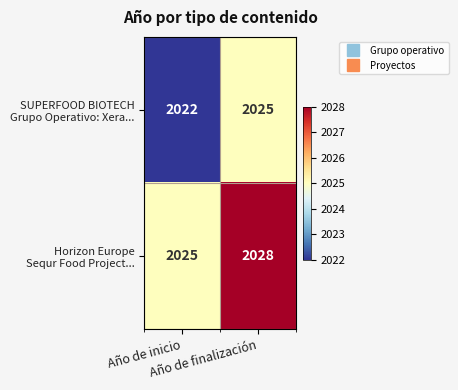

What is the greatest value displayed?

2028